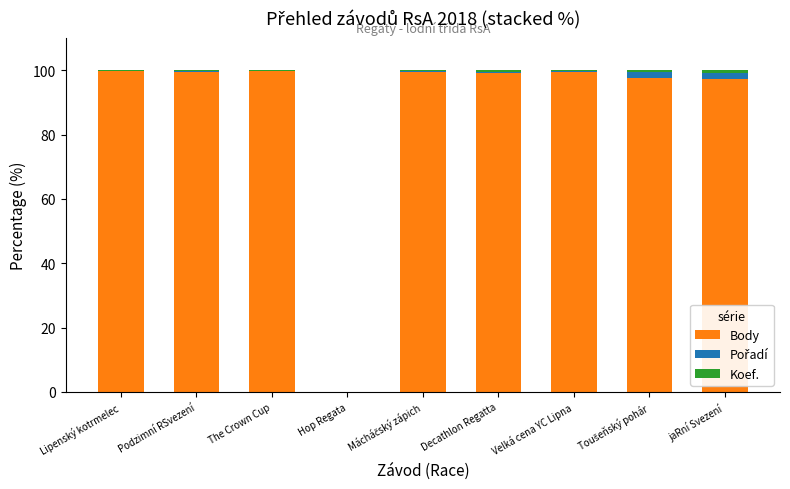

How many data points does each series have?

9